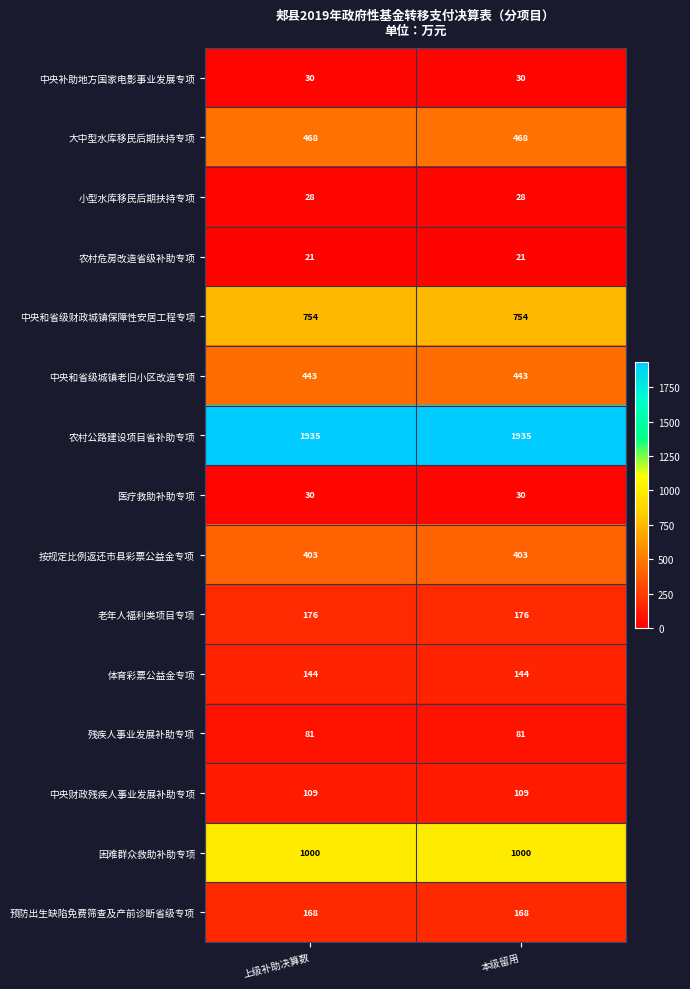

What is the greatest value displayed?

1935